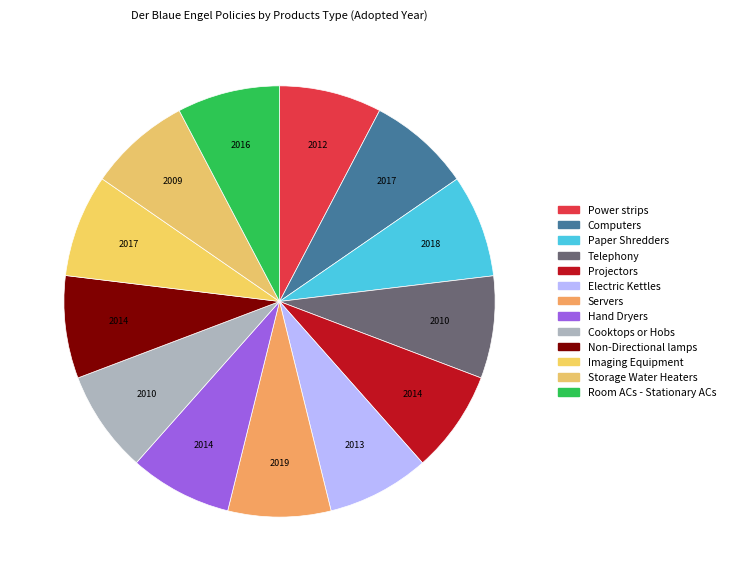

Do Imaging Equipment and Projectors together represent more than half of the pie?

No